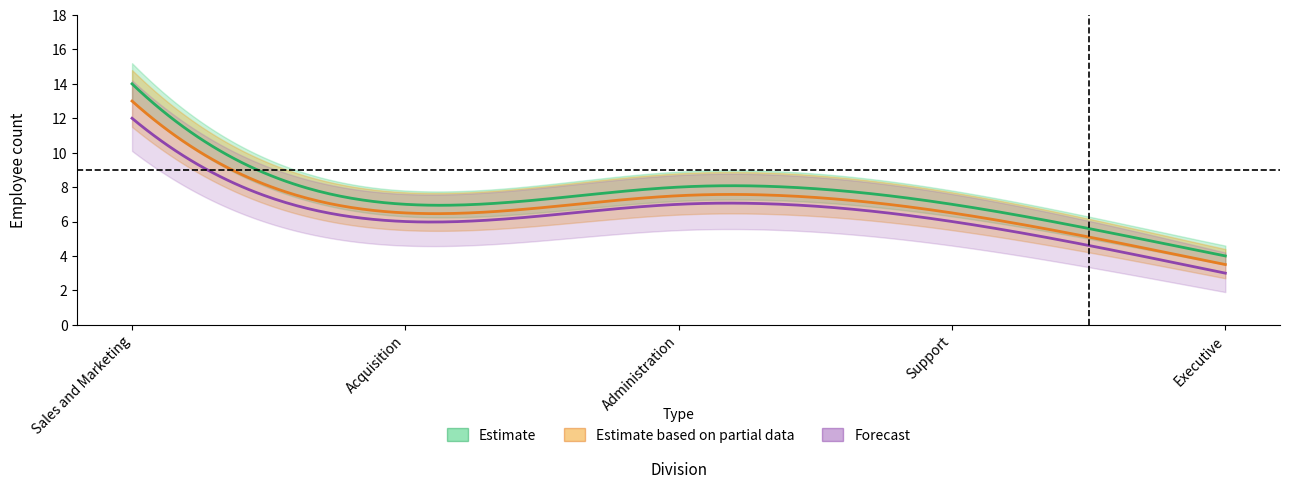

Which series has the largest range (max minus min)?

Estimate